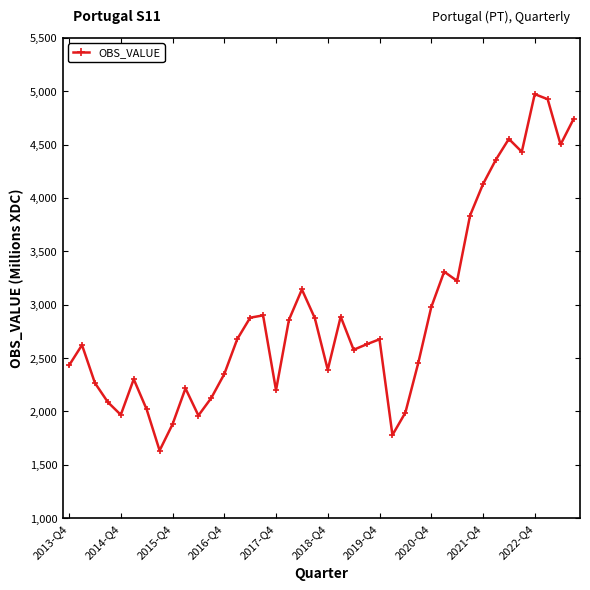

What is the value of the 6th point from the left?

2301.1